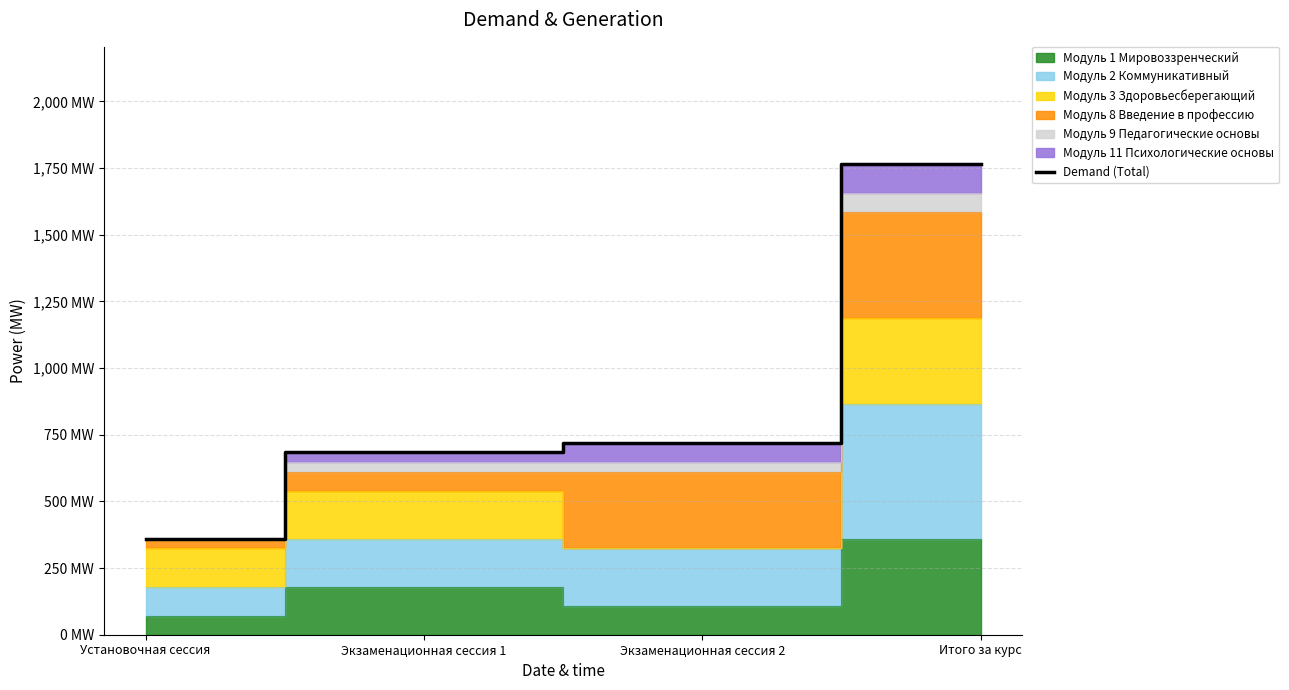

What is the difference between the maximum and second lowest values?

1080